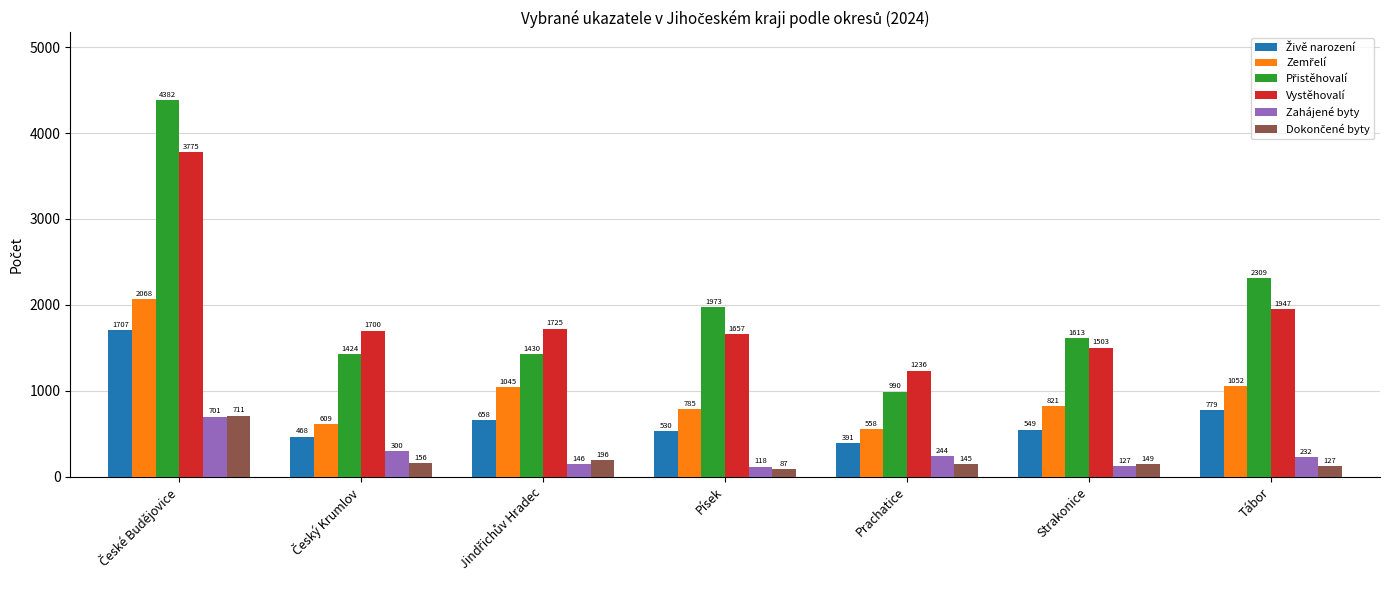

How many groups of bars are there?

7